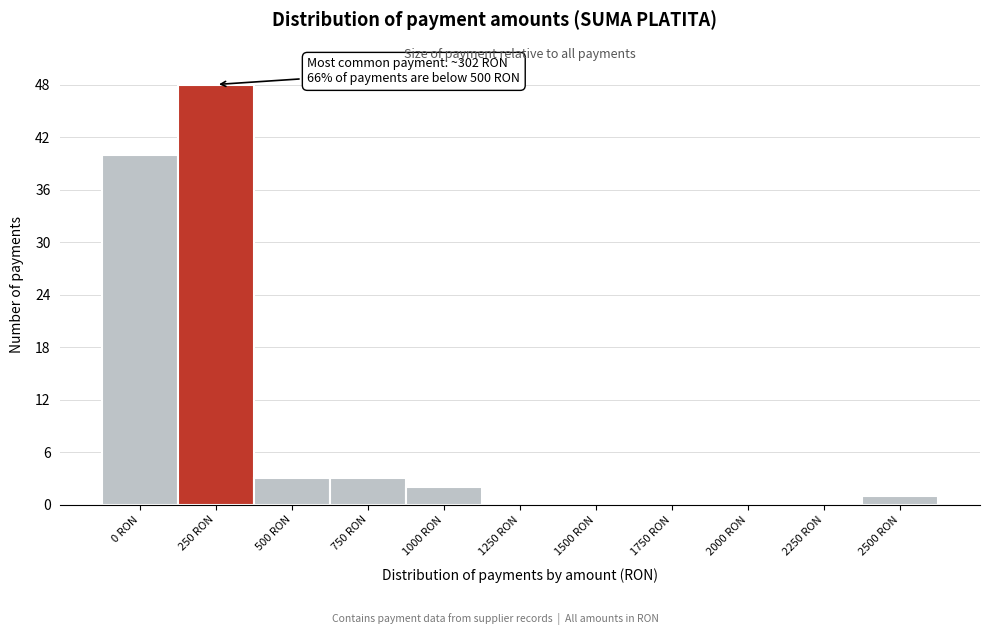

Reading right to left, what are all the values shown in this chart?

2500 RON=1	2250 RON=0	2000 RON=0	1750 RON=0	1500 RON=0	1250 RON=0	1000 RON=2	750 RON=3	500 RON=3	250 RON=48	0 RON=40